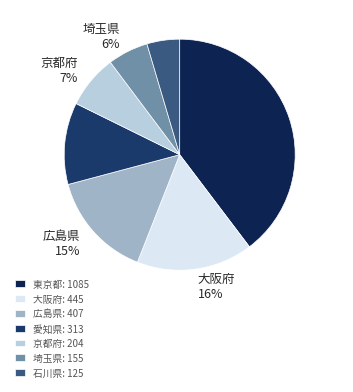

To the nearest percent, what is the difference between the 埼玉県 and 東京都 slice percentages?

34%